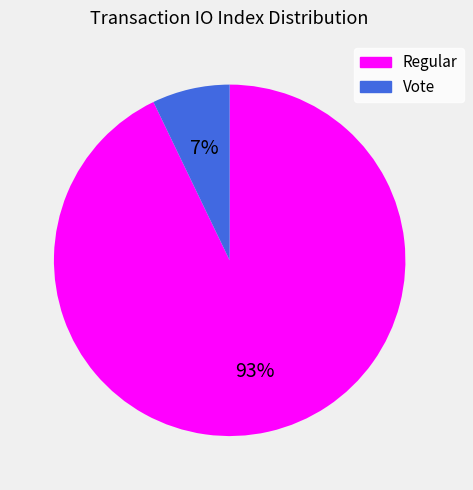

To the nearest percent, what is the difference between the largest and smallest slice percentages?

86%